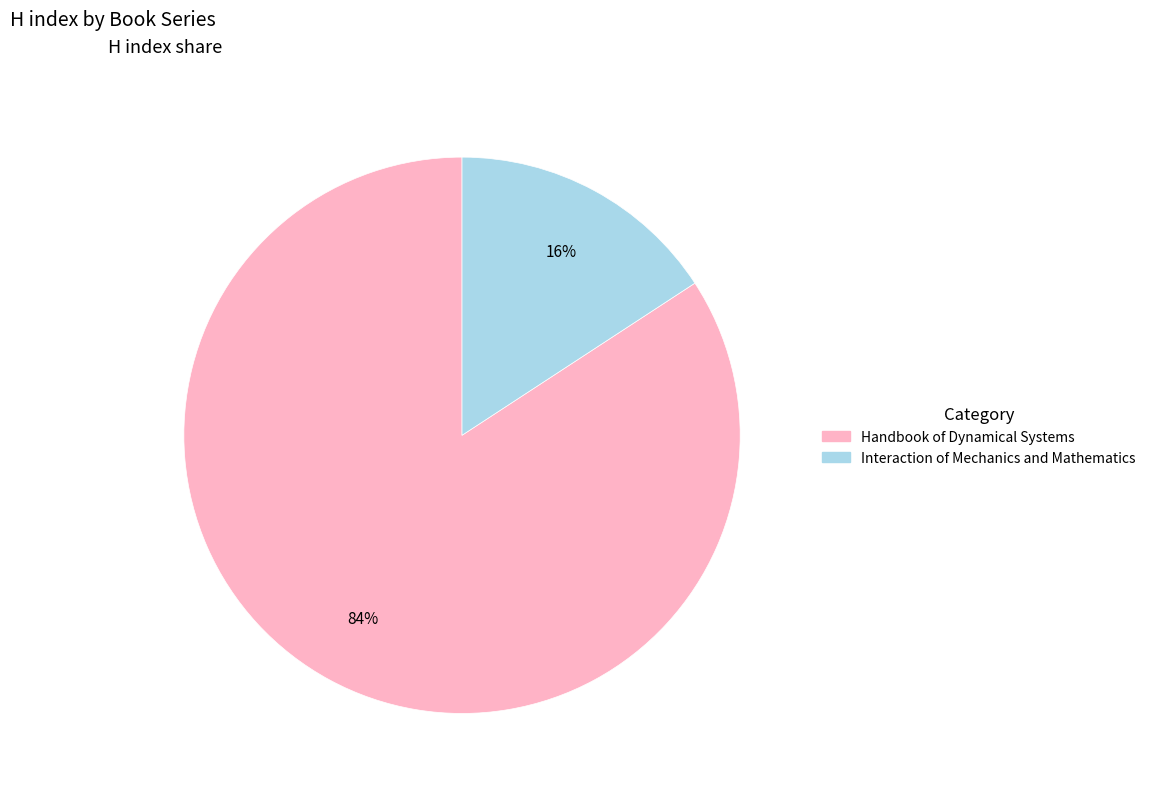

Which has a higher value, Interaction of Mechanics and Mathematics or Handbook of Dynamical Systems?

Handbook of Dynamical Systems